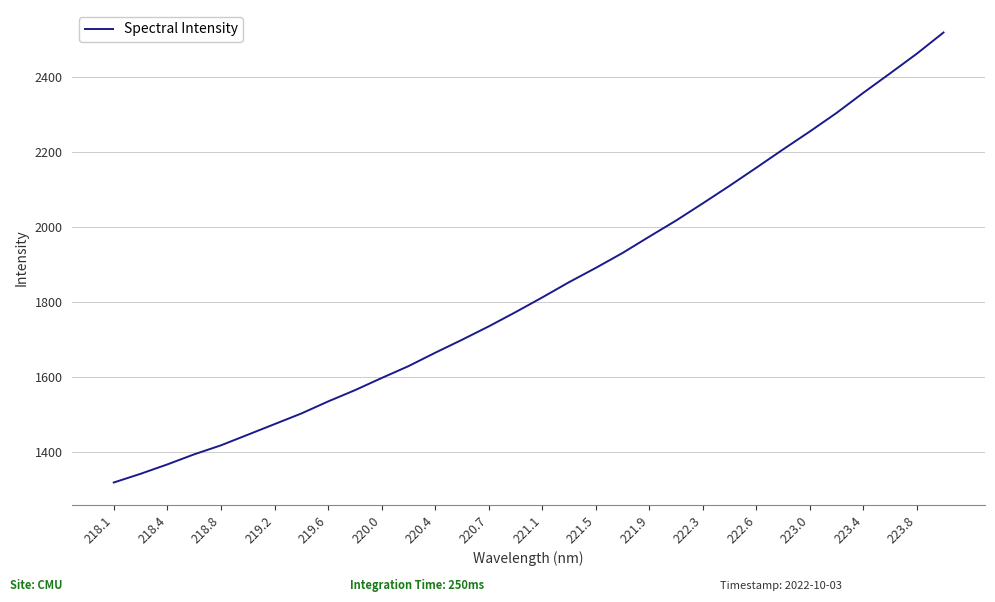

What is the maximum value shown in the chart?

2519.5